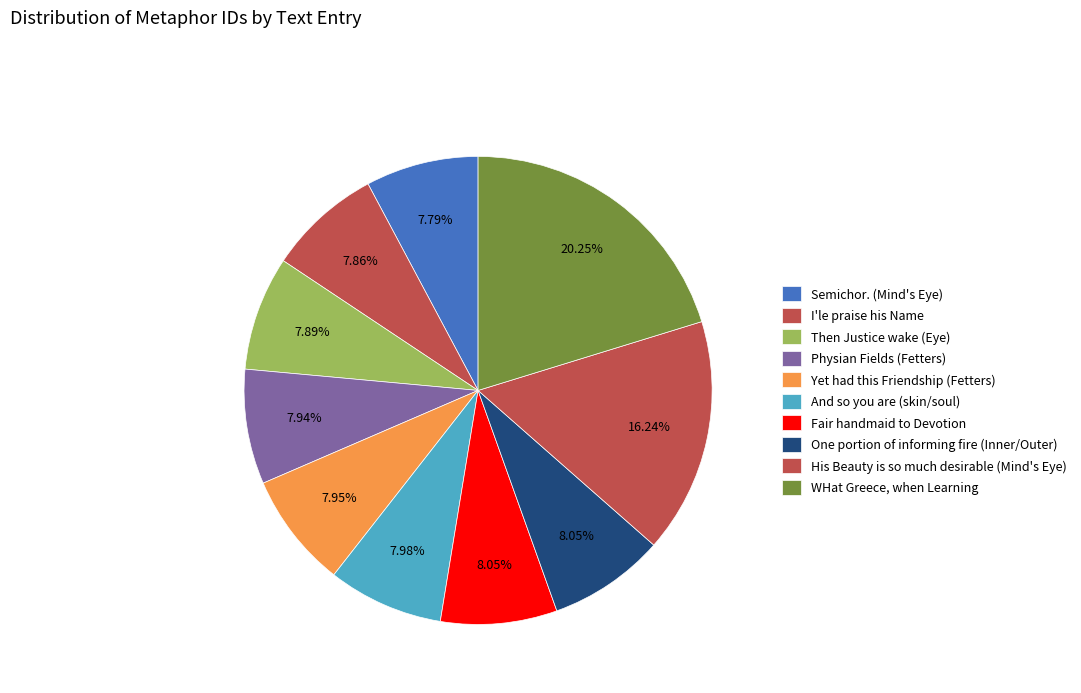

Is I'le praise his Name the majority of the pie?

No